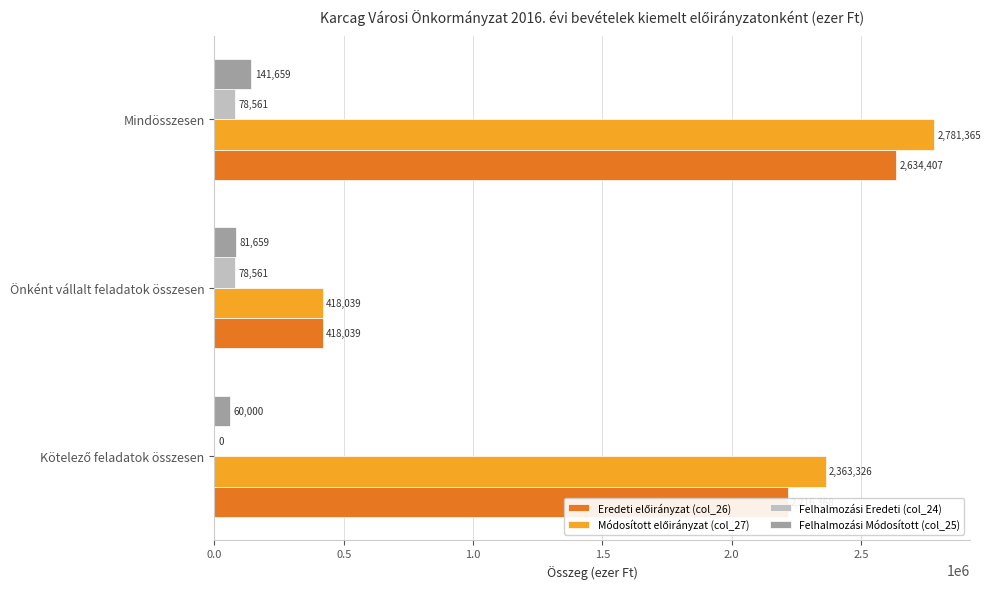

Is it true that Felhalmozási Módosított (col_25) equals 81659 at Önként vállalt feladatok összesen?

True